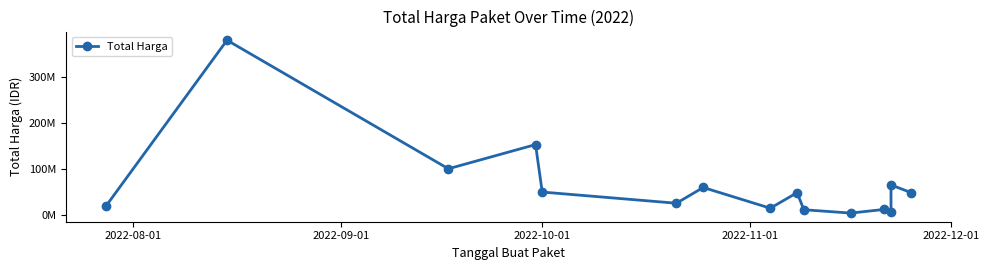

Does the chart display data point markers on the line(s)?

Yes